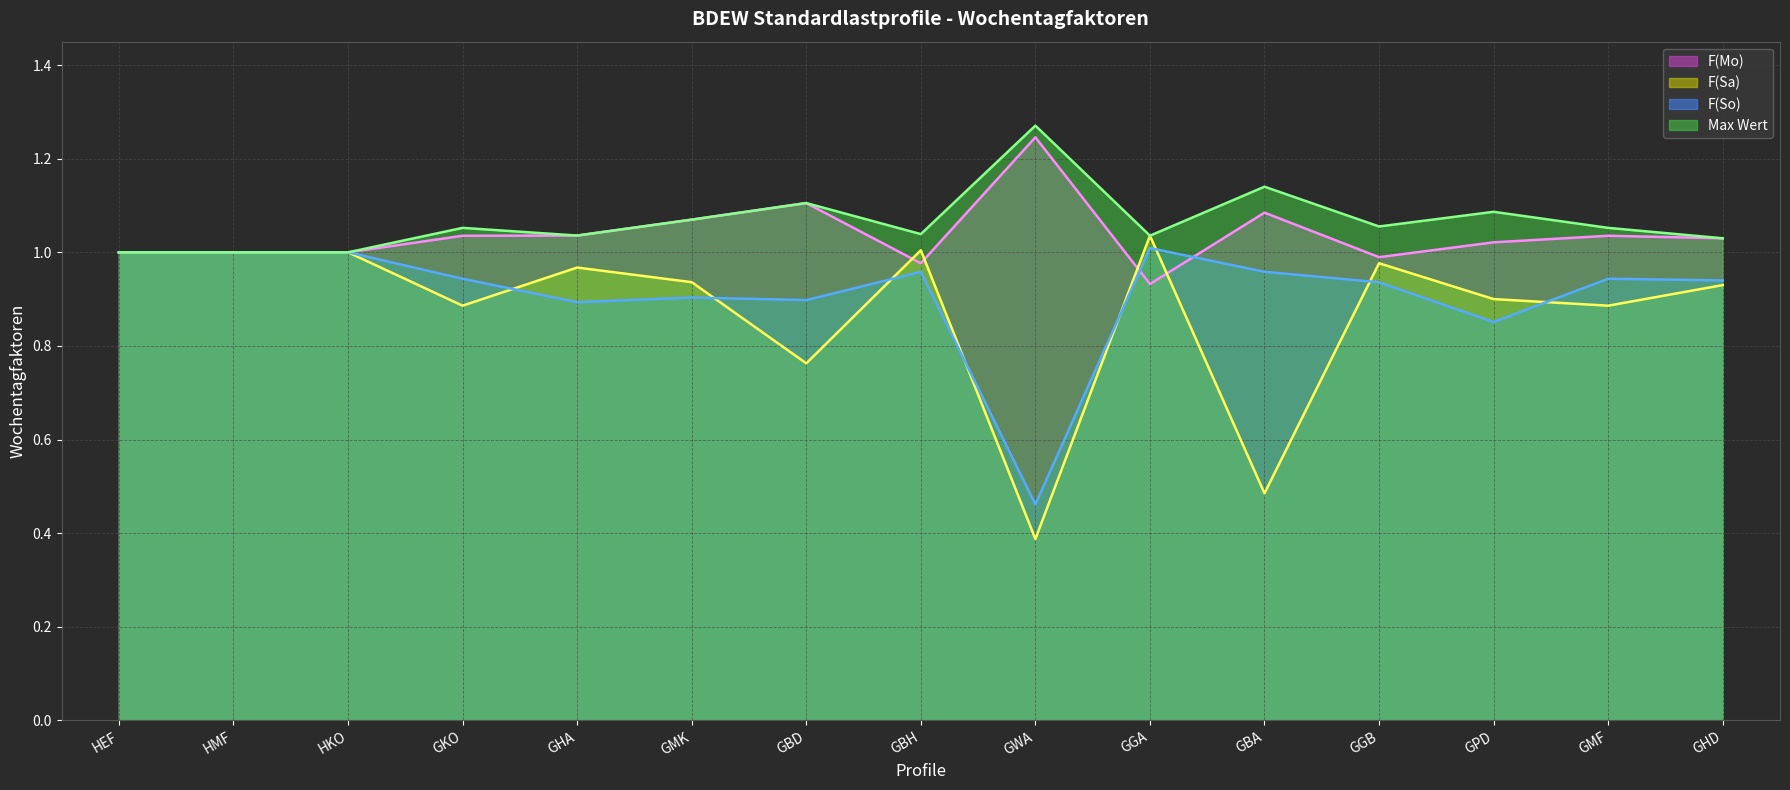

Which series ends up on top after the final intersection of F(Mo) (line) and F(Sa) (line)?

F(Mo) (line)